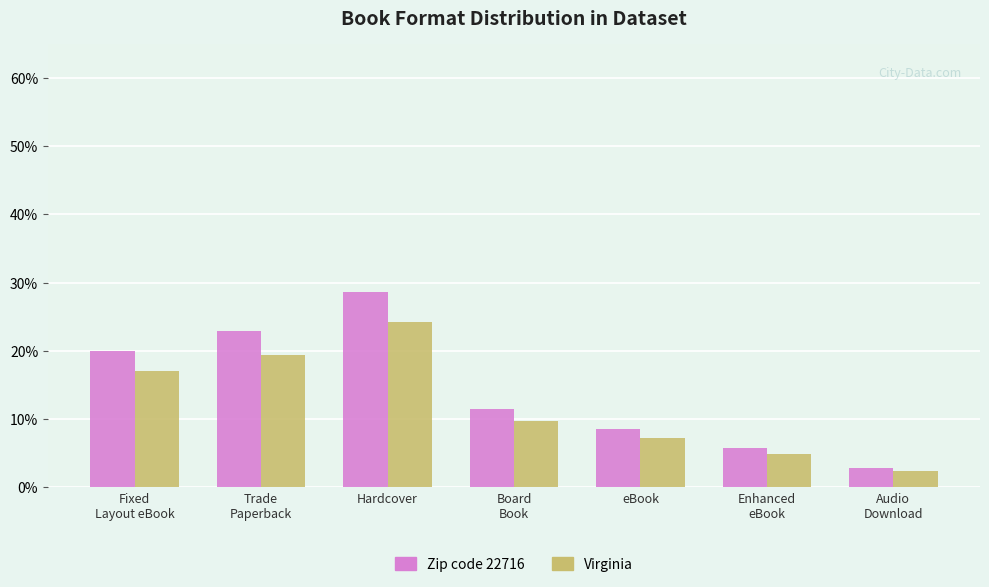

Which category has the highest value in the Zip code 22716 series?

Hardcover